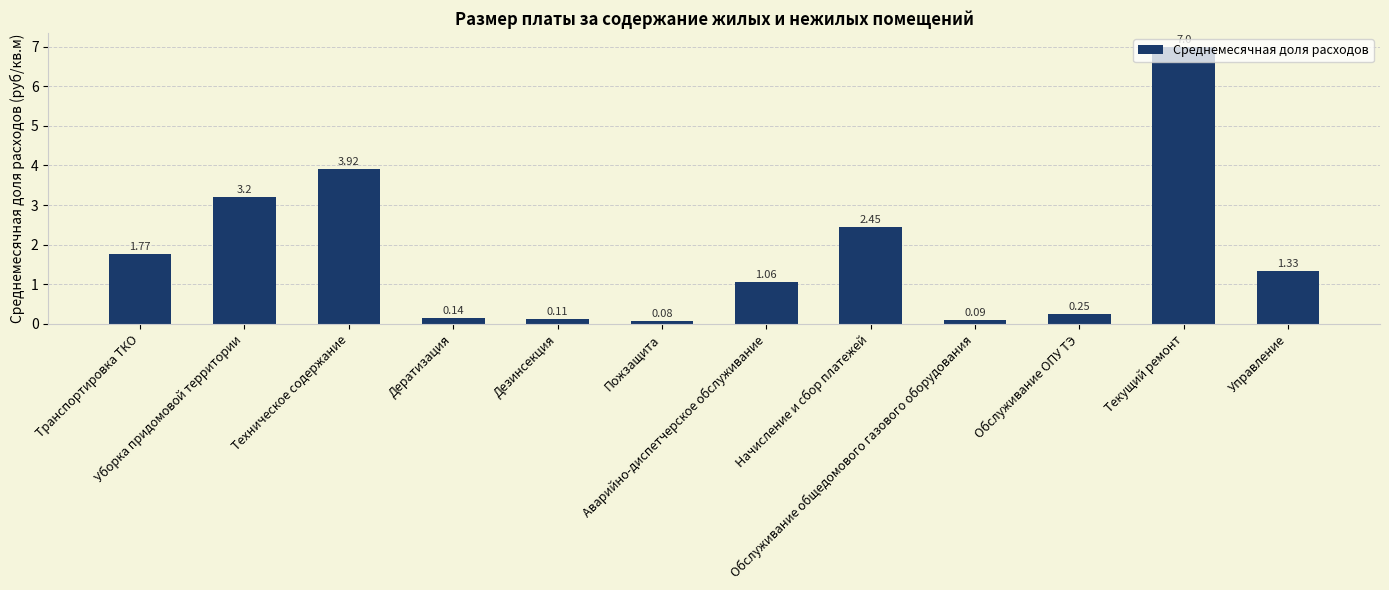

How many data points are above 1?

7